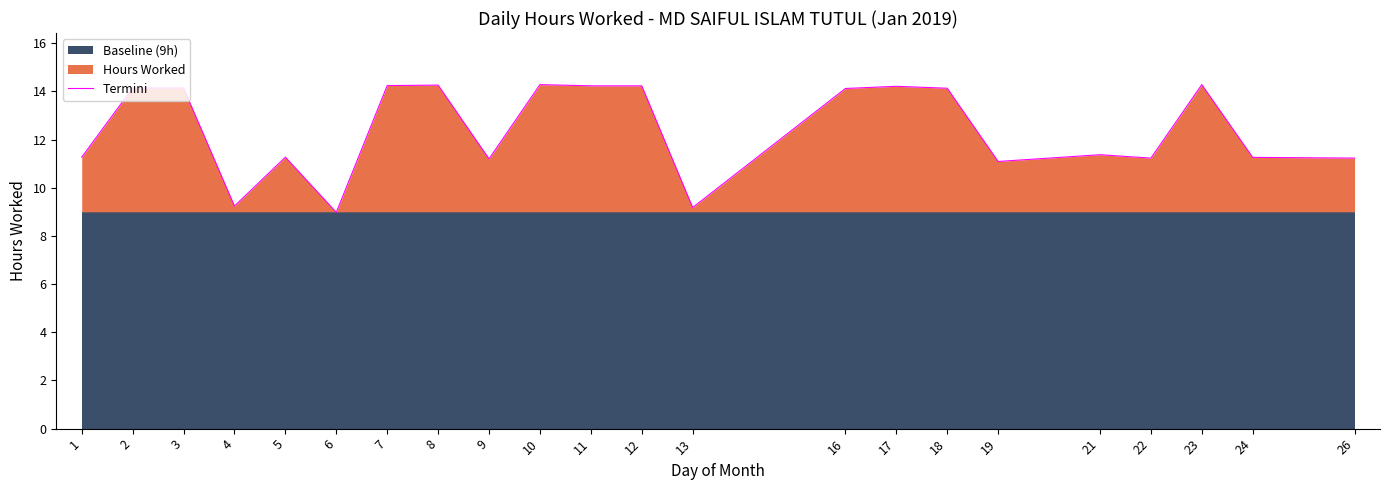

Does the chart display data point markers on the line(s)?

No